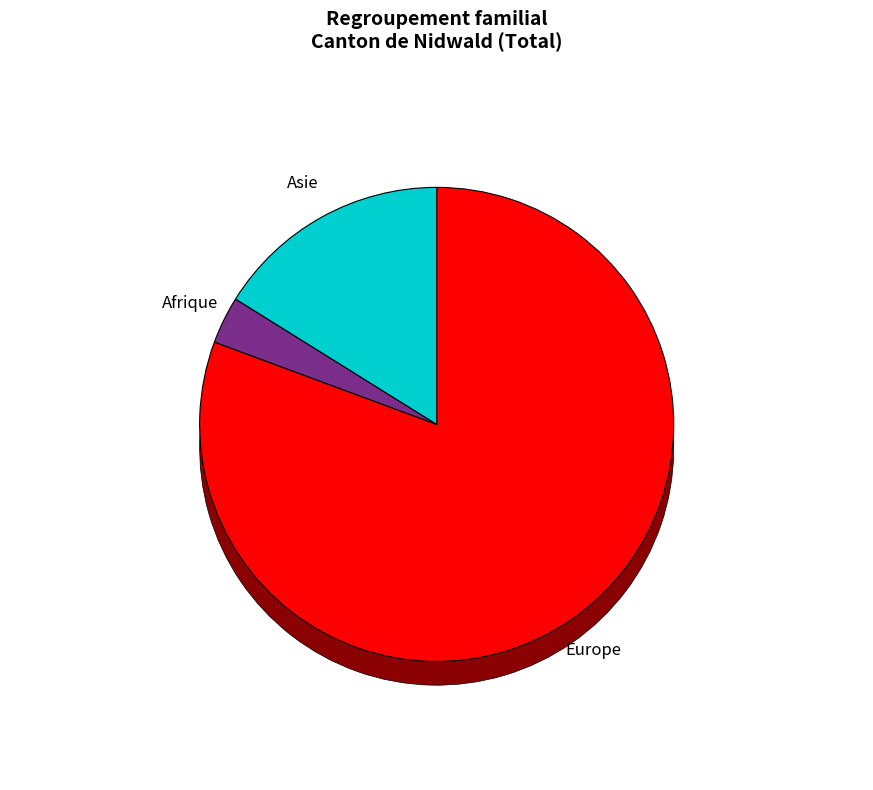

Combined, do Asie and Afrique account for over 50%?

No